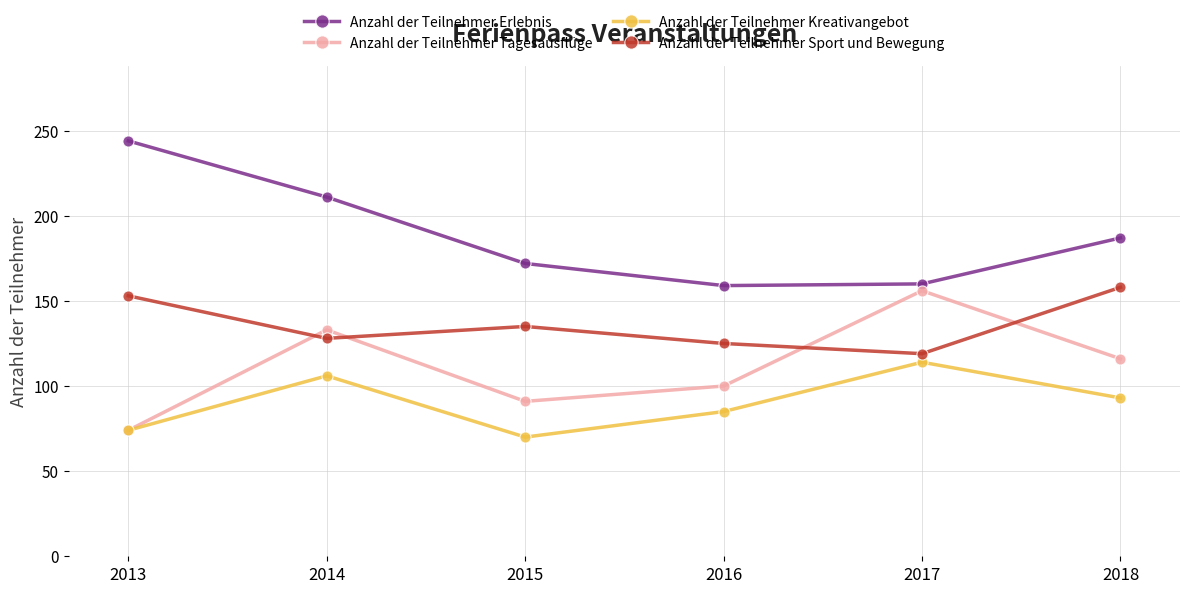

The Anzahl der Teilnehmer Sport und Bewegung series shows 50 at 2013. True or false?

False